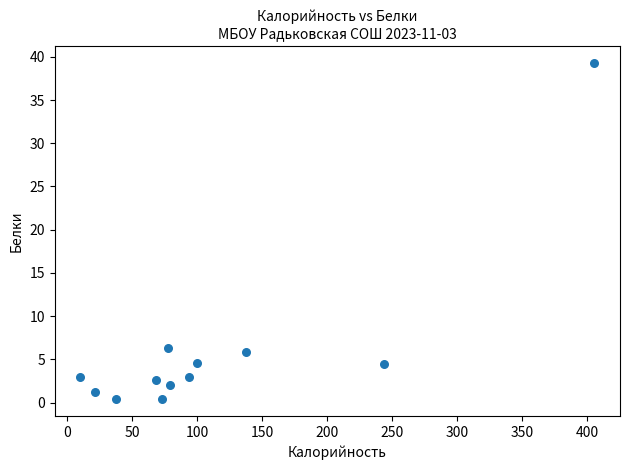

What is the average Y value?

6.1